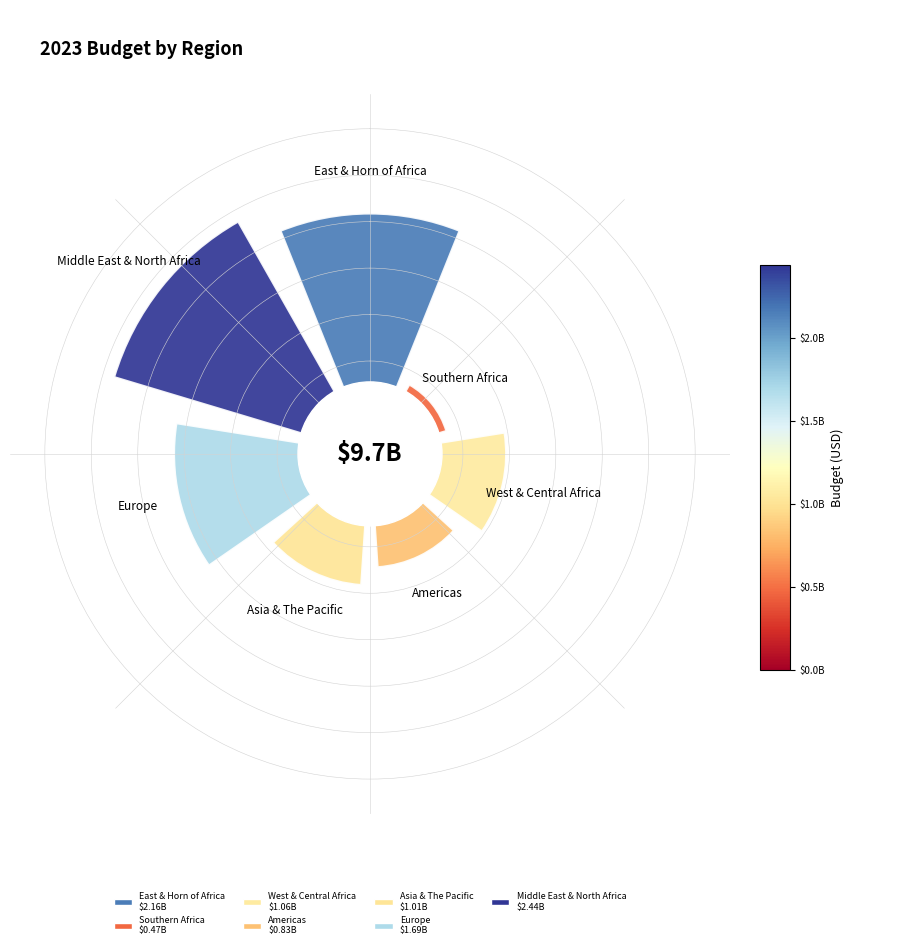

How many segments does this pie chart have?

7